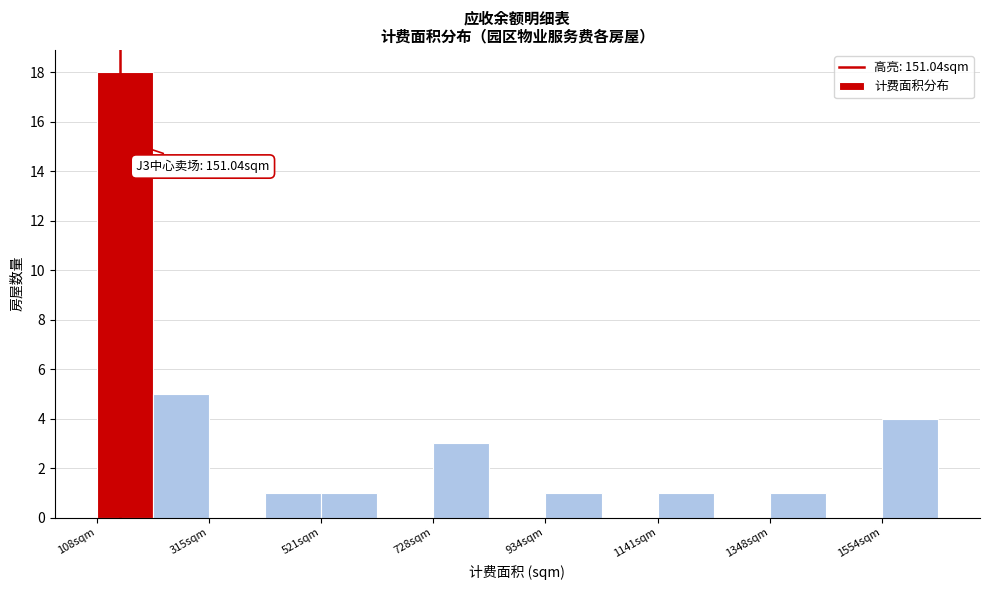

Read against the x-axis, roughly where is the centre of the tallest bar?

150